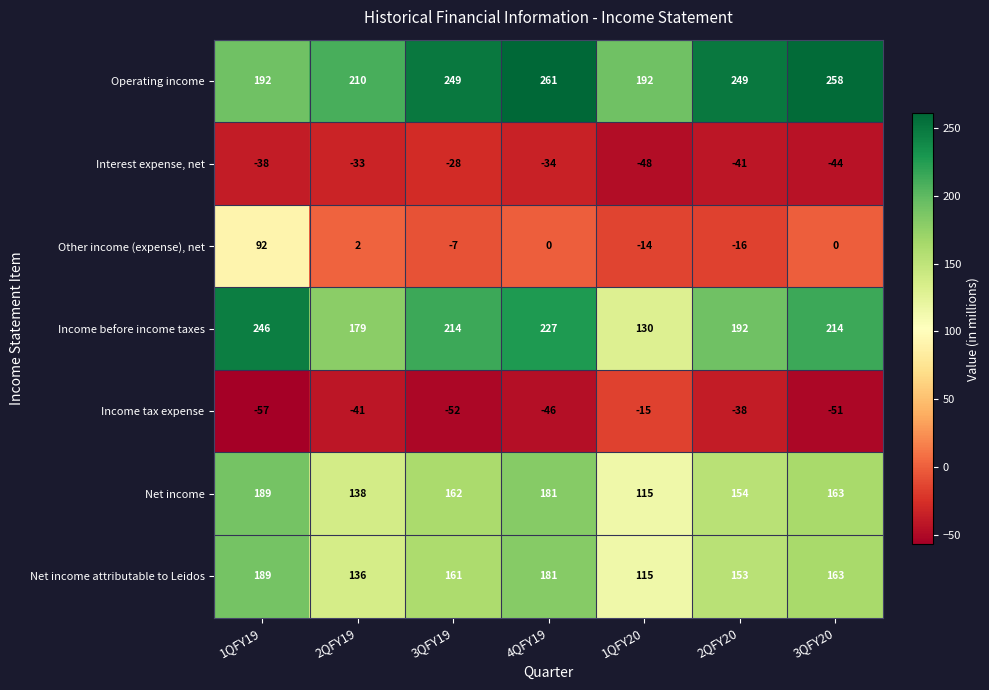

True or false: Net income attributable to Leidos has a value of 189 at 1QFY19.

True